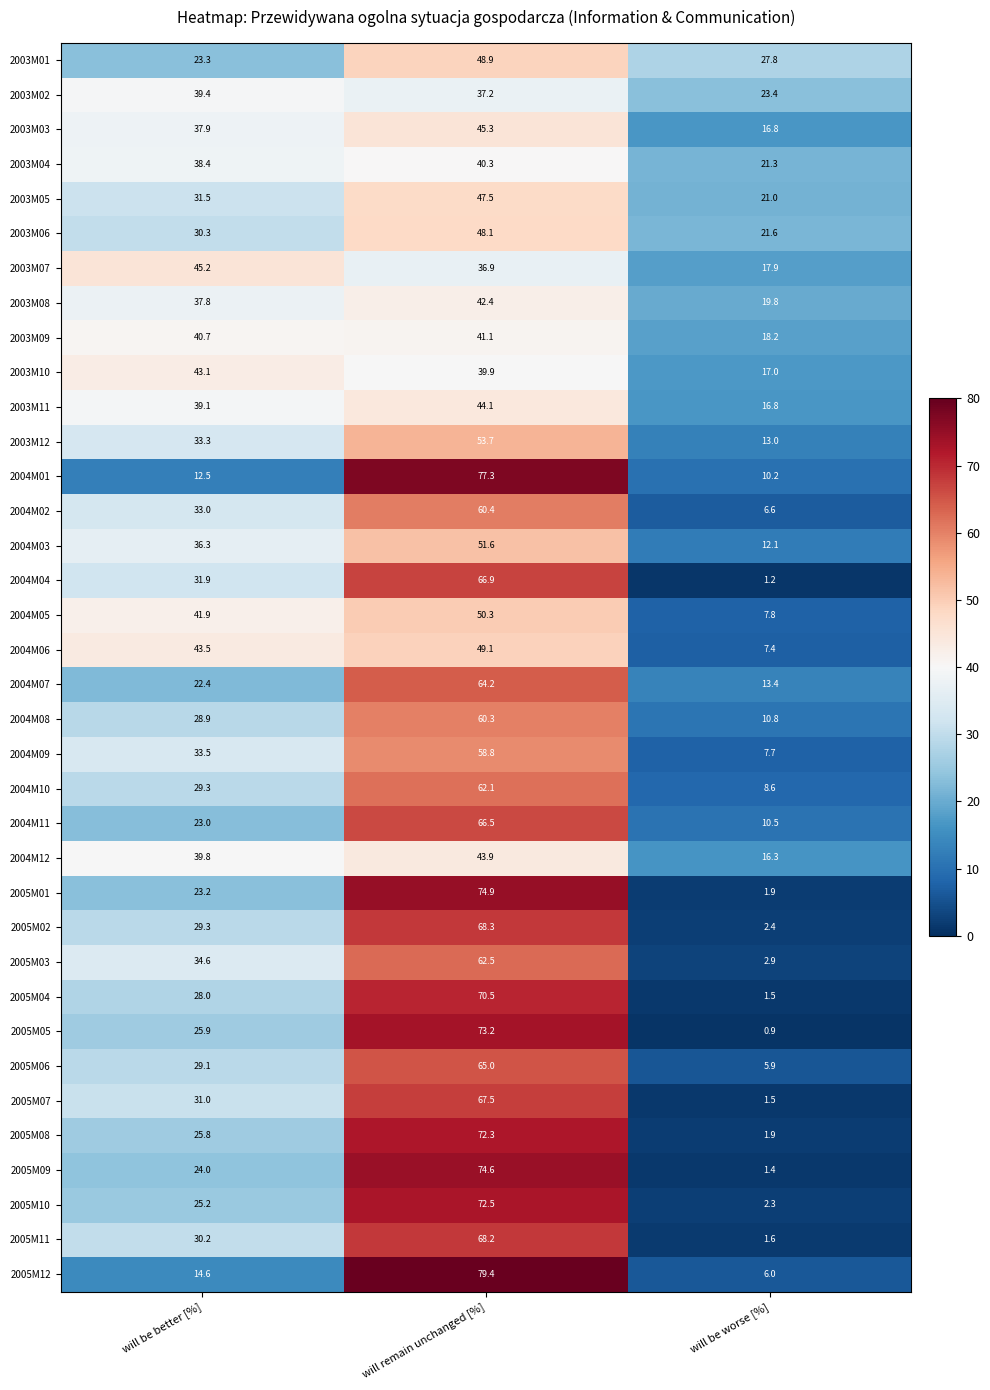

What is the difference between the maximum and minimum values in the 2005M04 series?

69.0